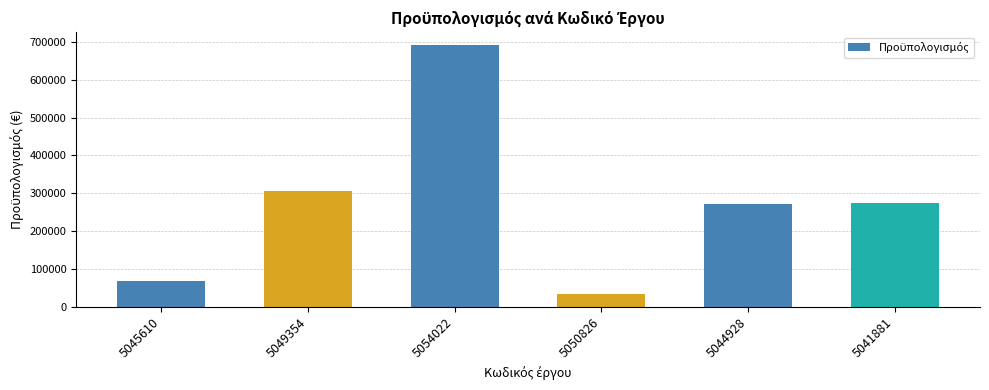

How many distinct data groups are displayed?

1